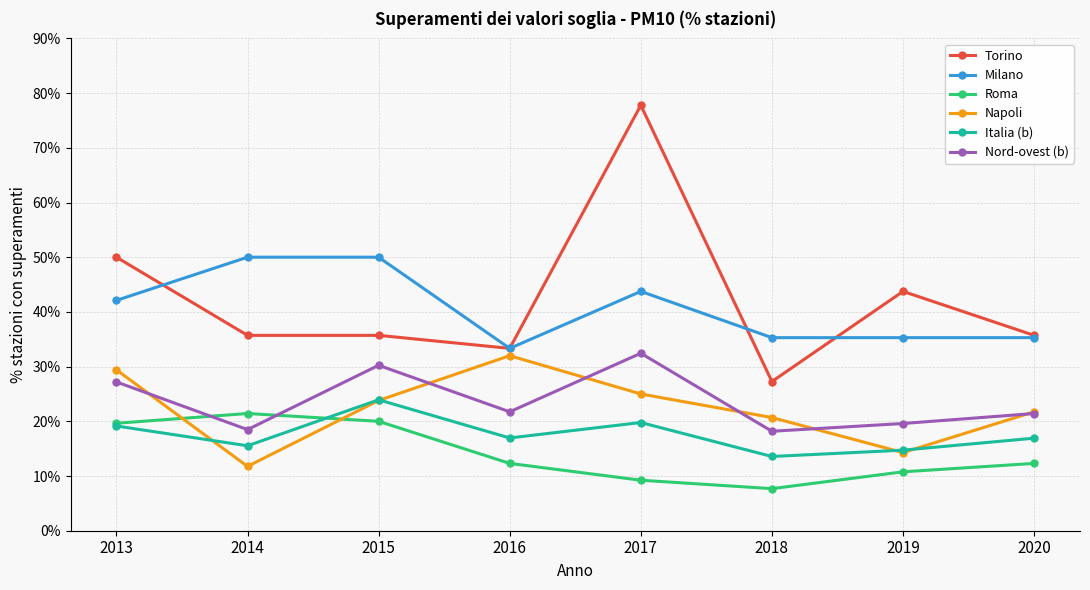

Which series has the largest total across all categories?

Torino